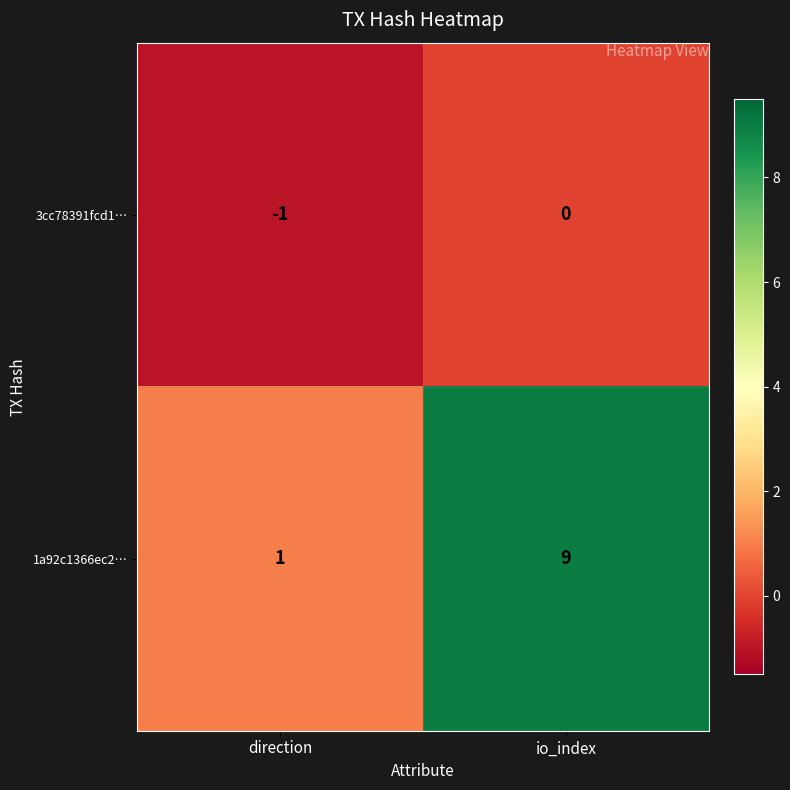

How many values in the 3cc78391fcd1… series are below 0?

1